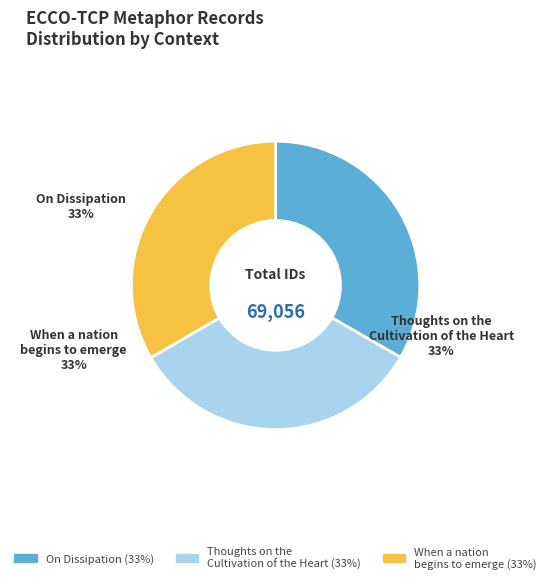

The Thoughts on the Cultivation of the Heart slice represents 43% of the pie. True or false?

False